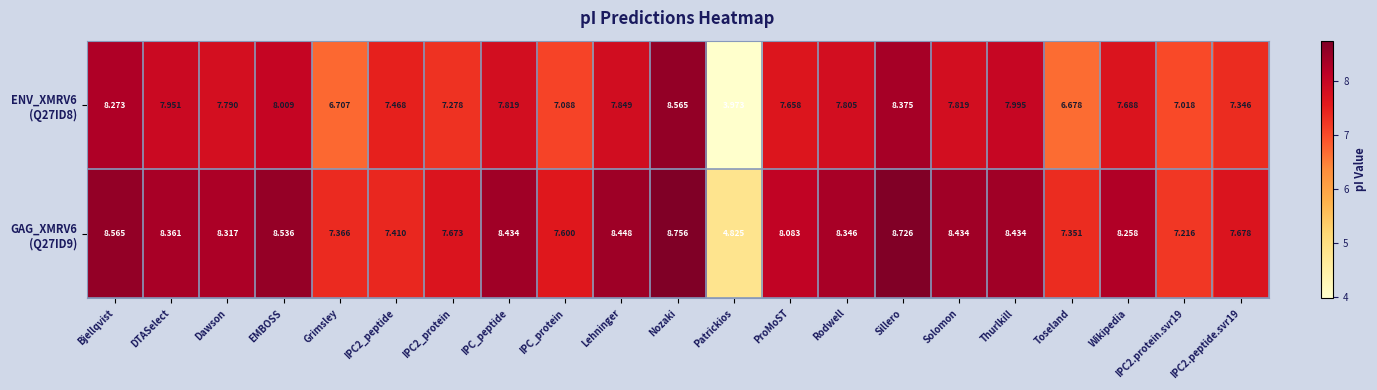

How many distinct data groups are displayed?

2